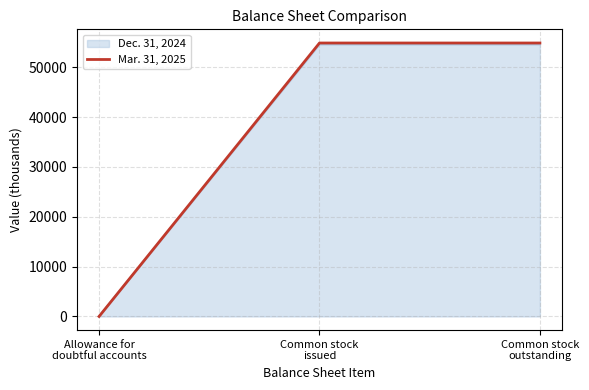

What is the maximum value for Dec. 31, 2024?

54605.0